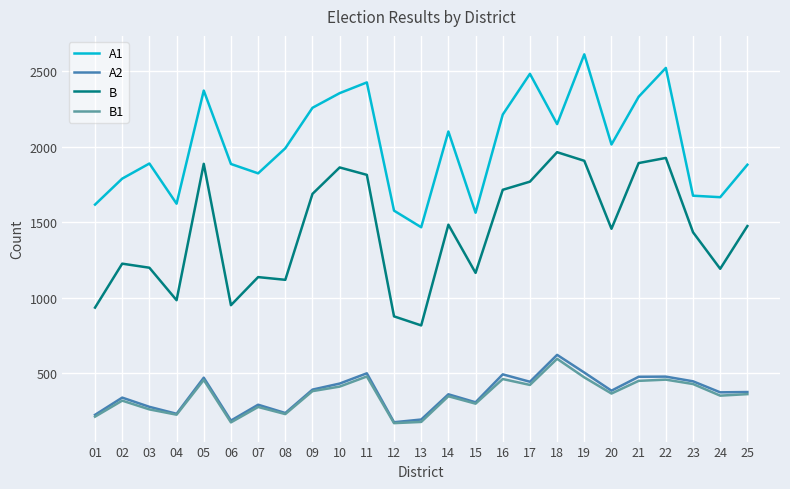

At which category is the sum across all series the highest?

19